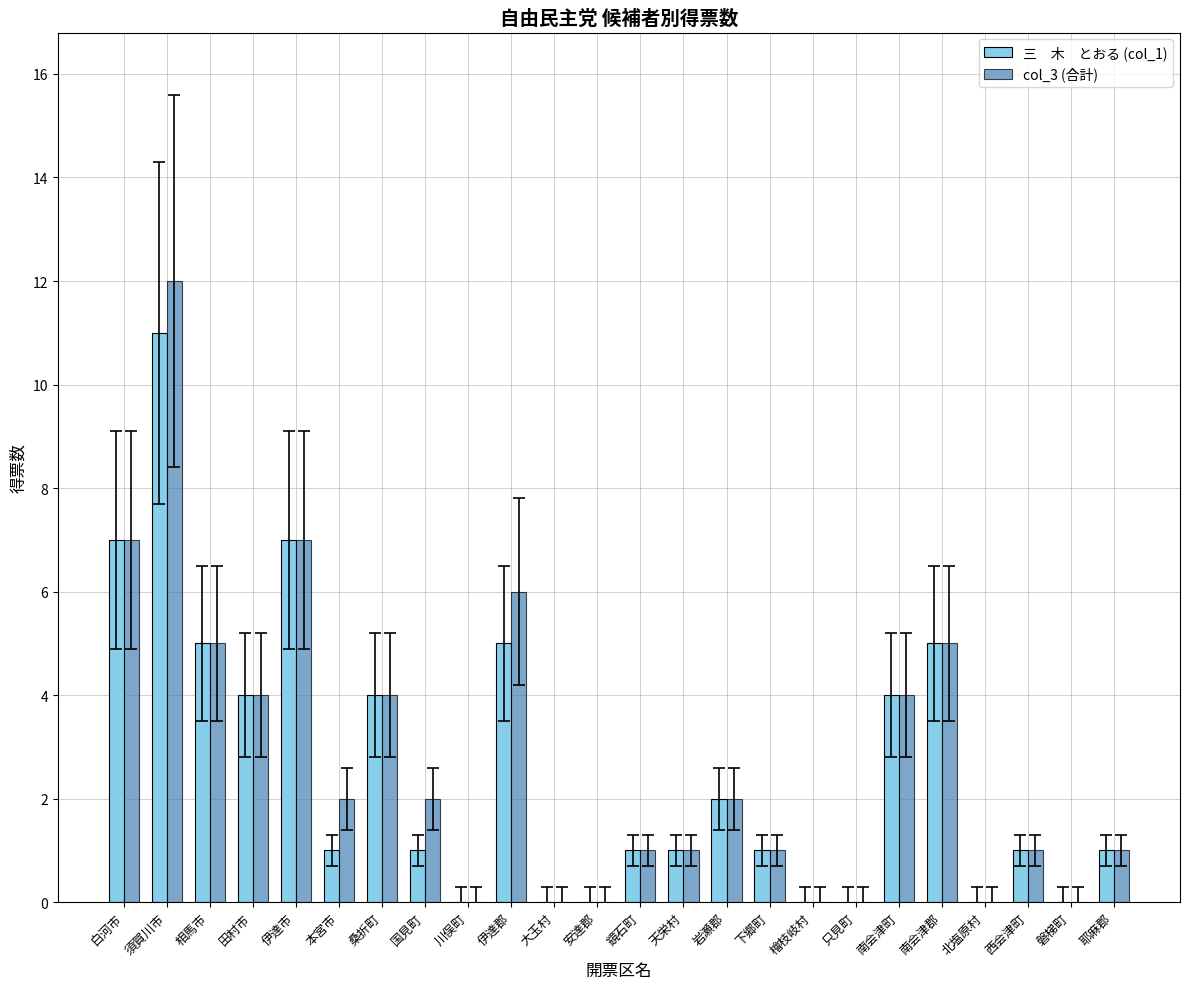

At which category is the sum across all series the highest?

須賀川市